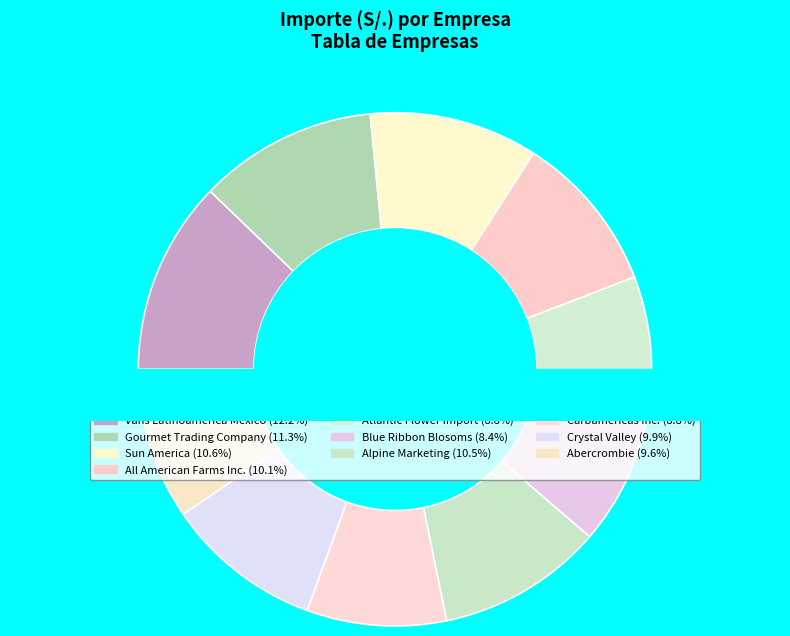

What is the smallest slice in the pie chart?

Blue Ribbon Blosoms